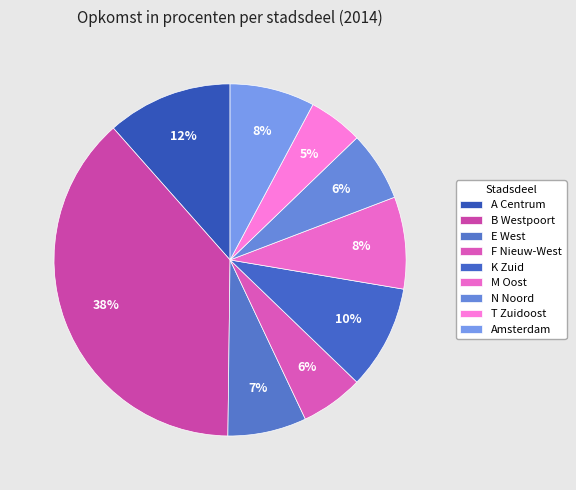

Count the number of slices in the pie.

9